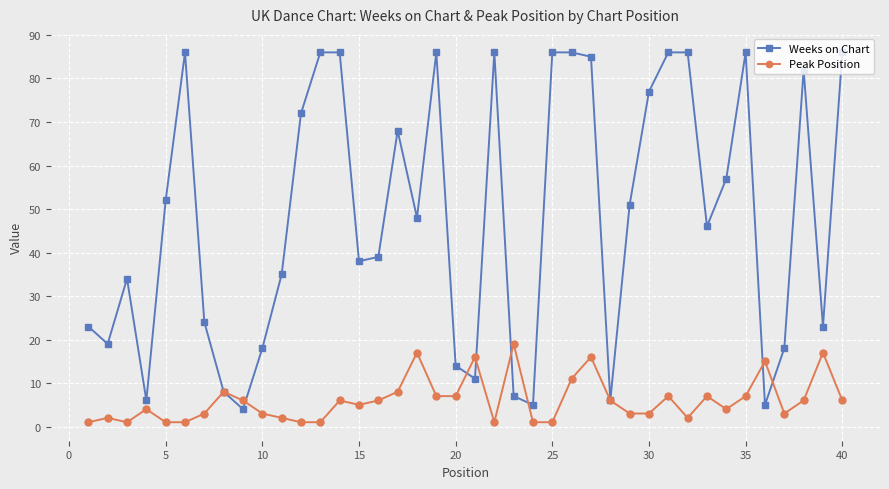

In Peak Position, how many points are higher than both neighbors (excluding endpoints)?

12